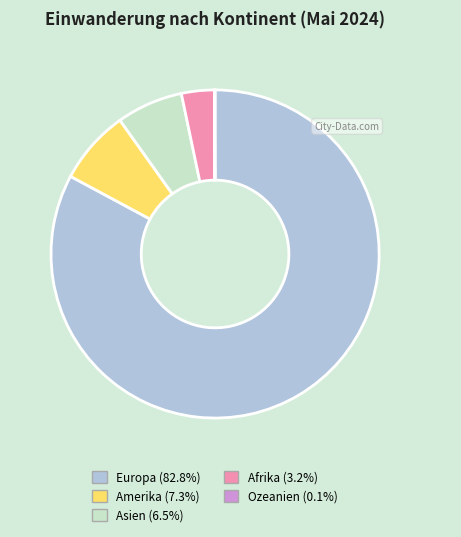

Is there any slice that represents more than half of the pie?

Yes